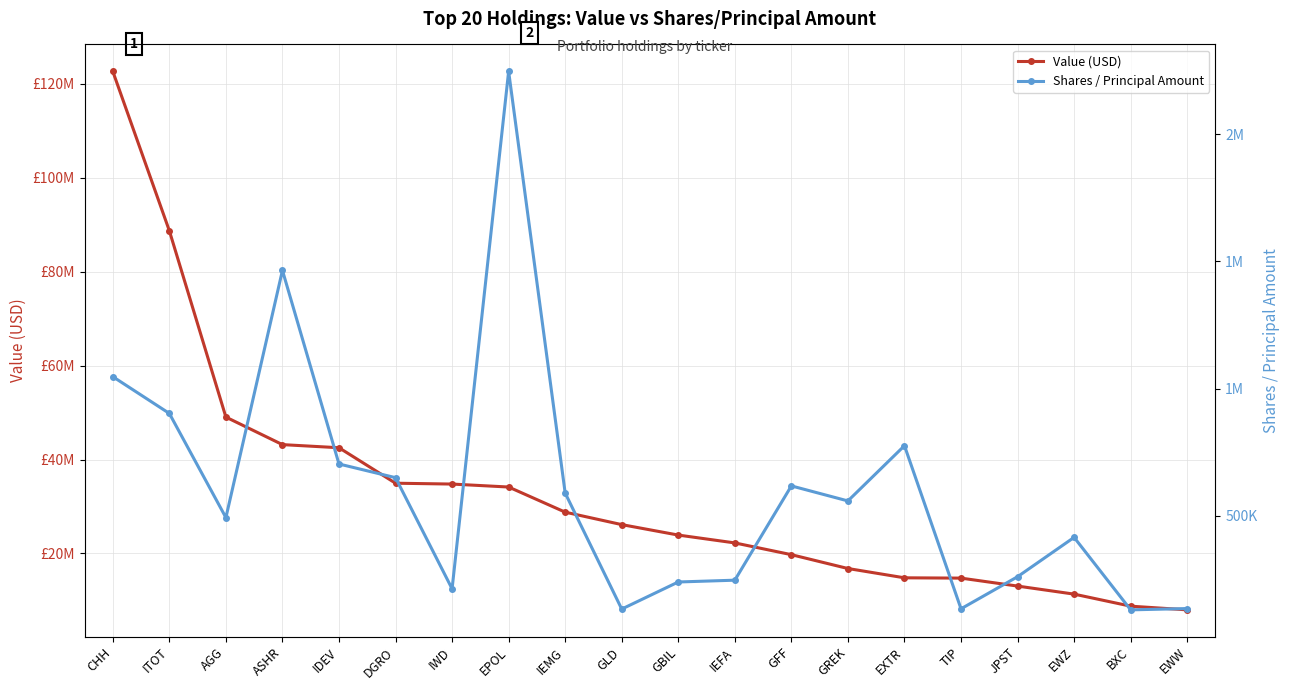

Which series has the largest total across all categories?

Value (USD)